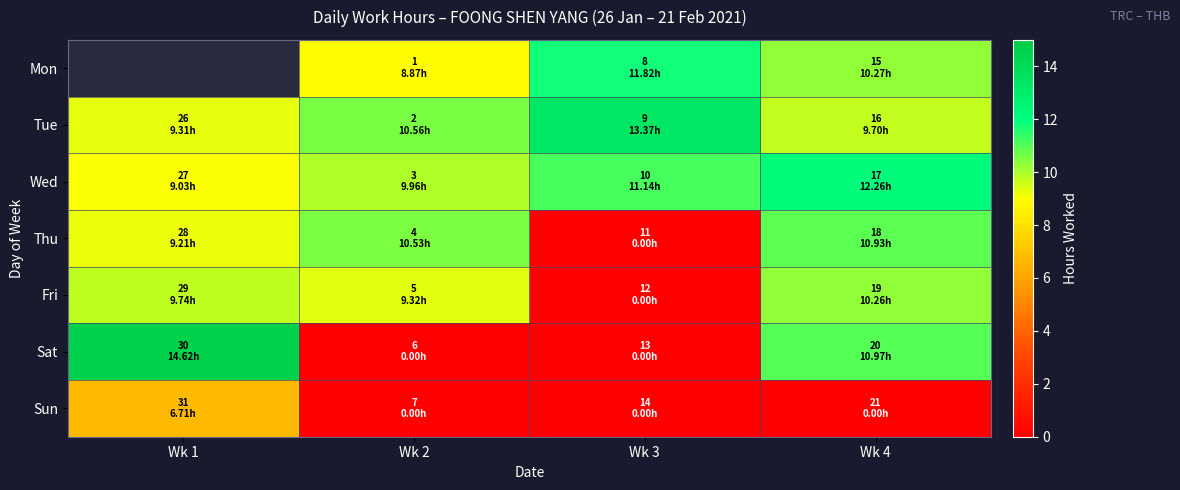

What is the spread (max minus min) of values at Wk 3?

13.4